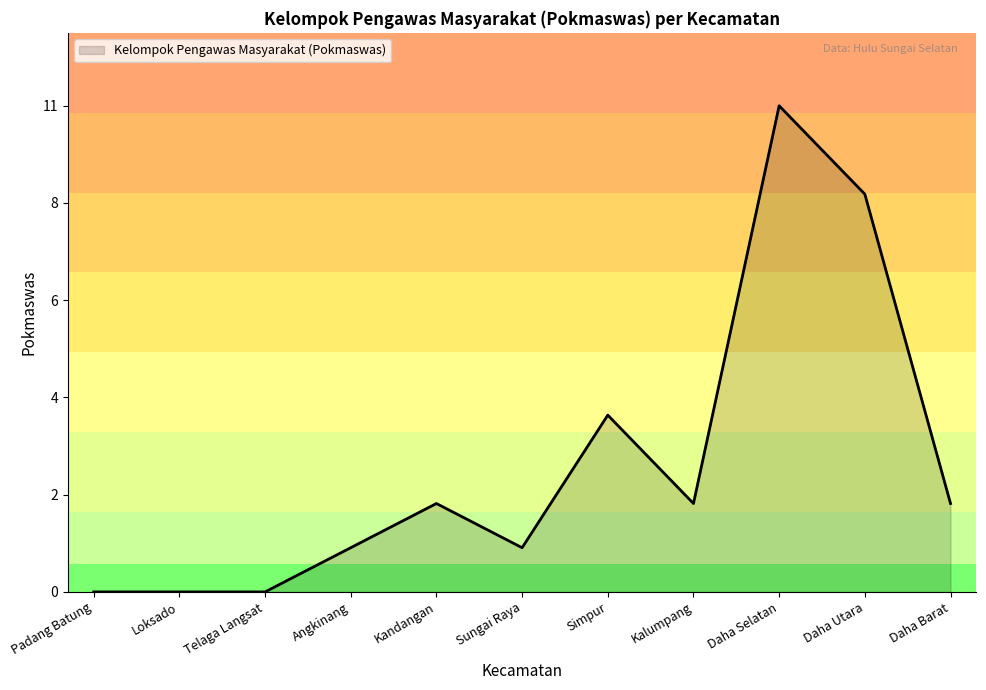

At which category does the chart reach its minimum across all series?

Padang Batung